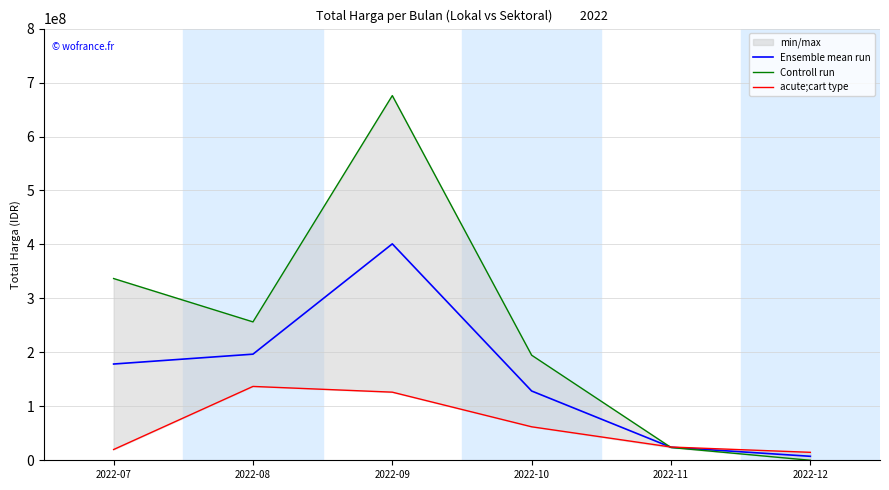

True or false: Controll run has a value of 242972325.3 at 2022-12.

False